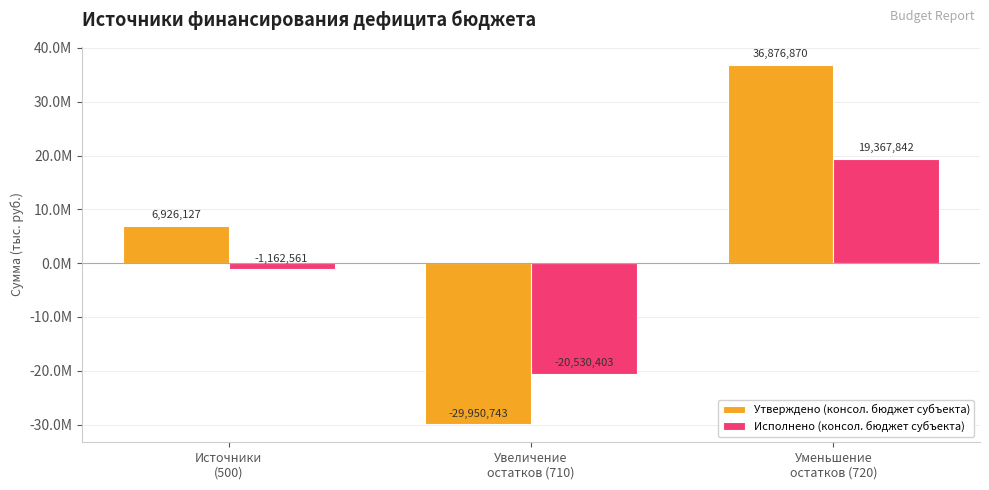

What are all the series names shown in the legend?

Утверждено (консол. бюджет субъекта), Исполнено (консол. бюджет субъекта)